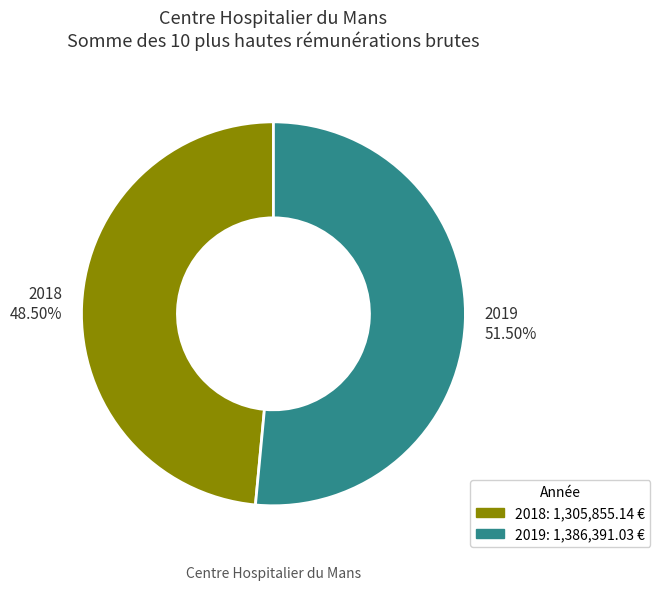

Does any single category account for the majority?

Yes